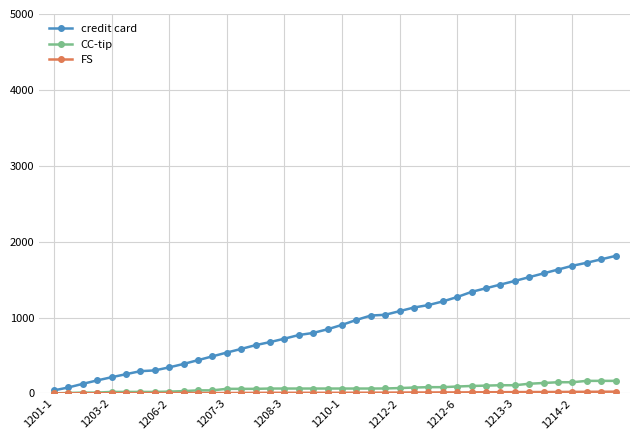

Which series has the largest range (max minus min)?

credit card